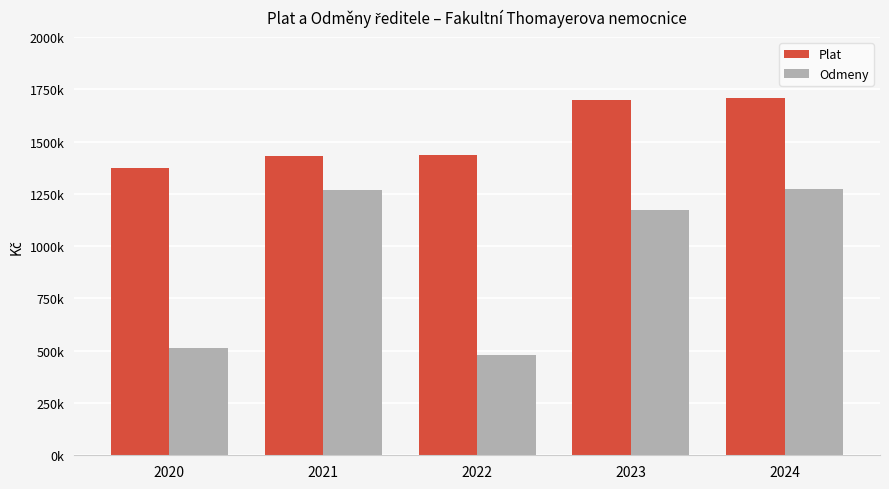

Does the chart contain any negative values?

No